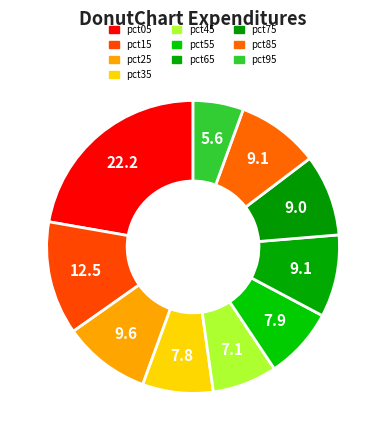

True or false: pct45 accounts for 1% of the total.

False